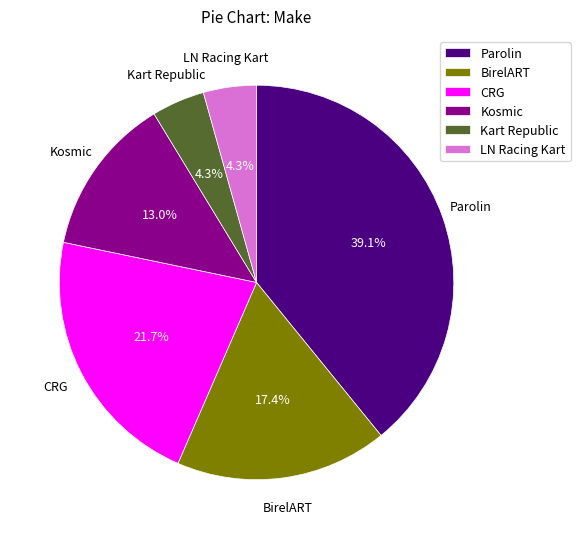

To the nearest percent, what is the difference between the largest and smallest slice percentages?

35%